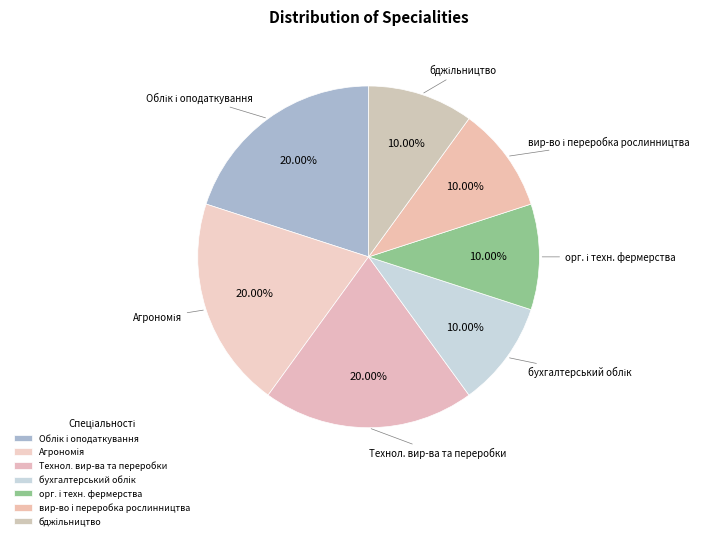

Is there a majority slice in this chart?

No